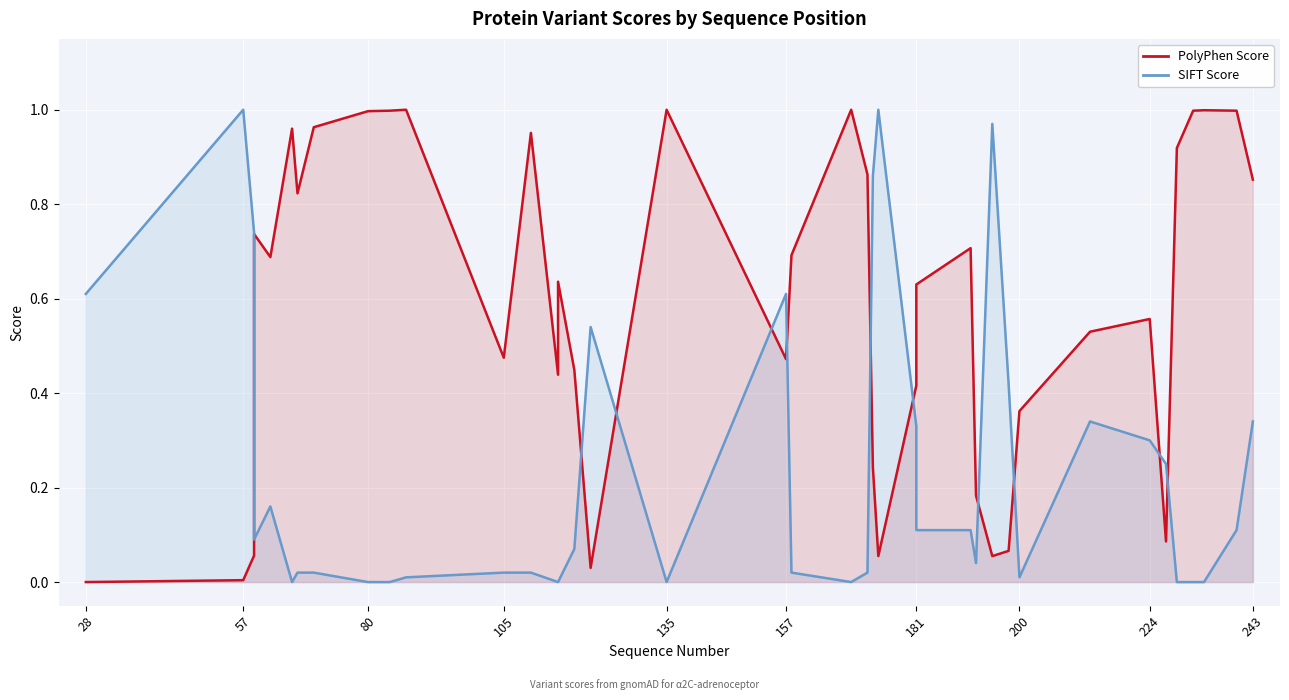

True or false: SIFT Score has more than 0 points higher than both neighbors.

True